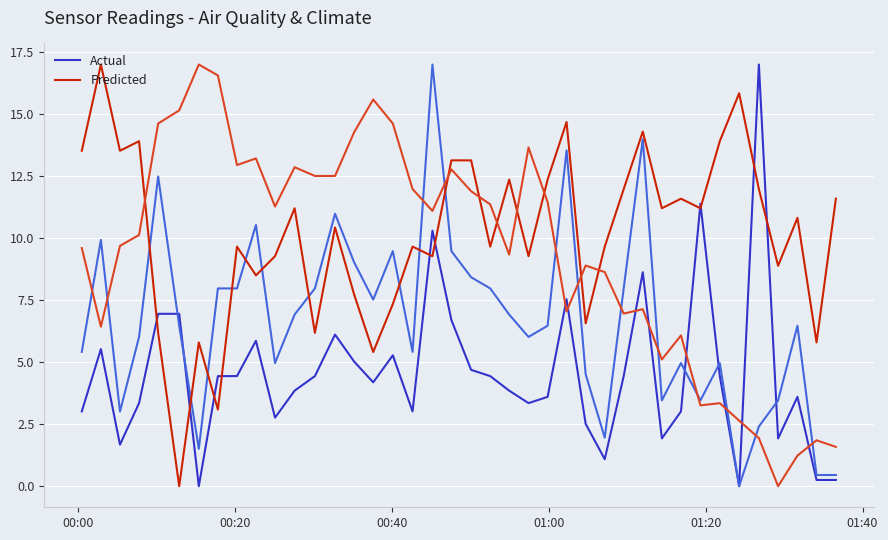

Rank the series by their maximum value, from highest to lowest.

Actual, Predicted